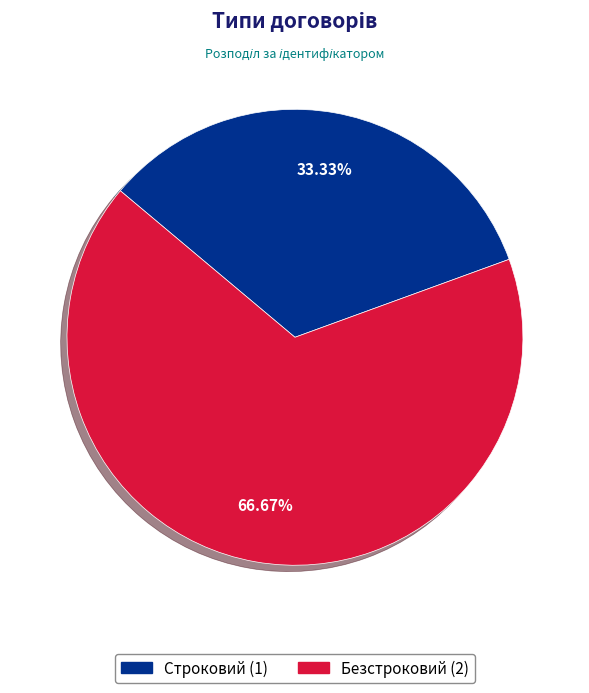

How many segments does this pie chart have?

2